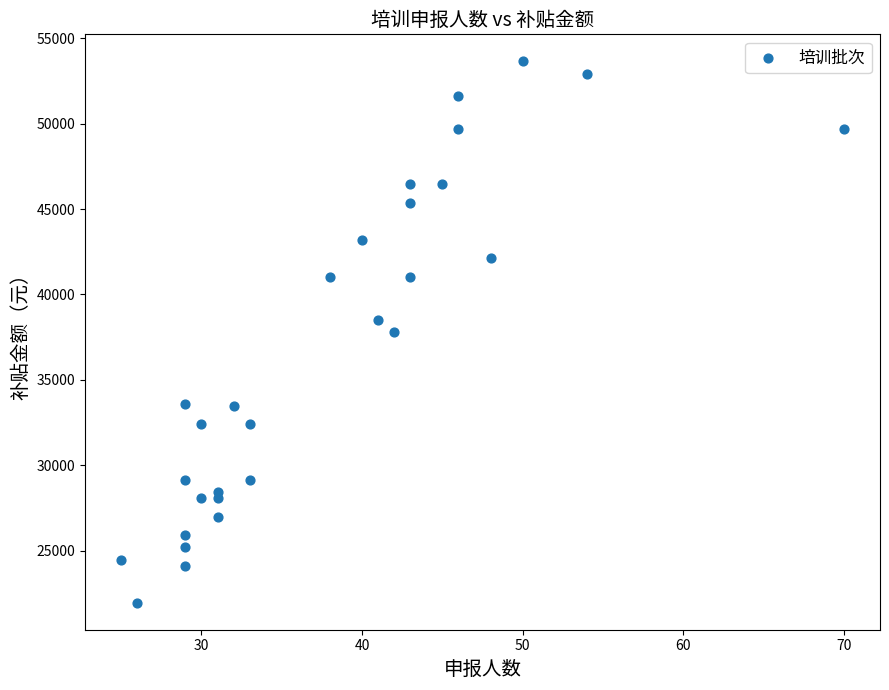

What is the range of X values (max minus min)?

45